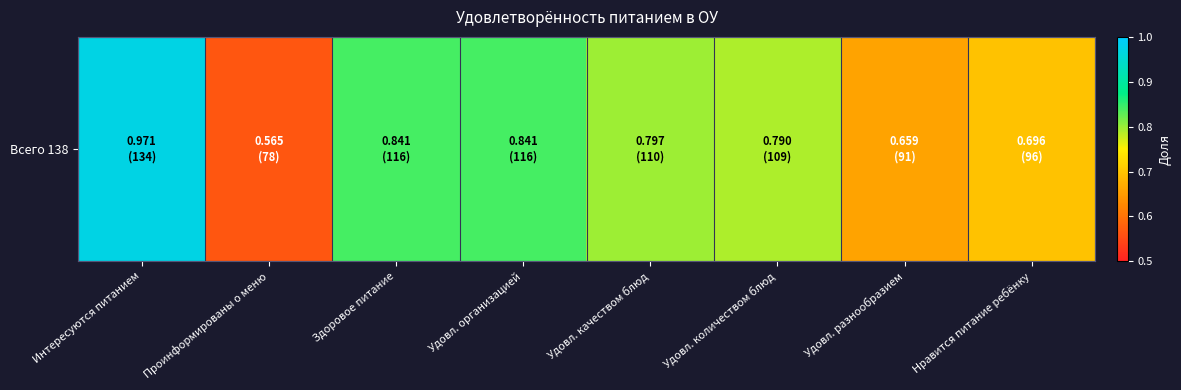

What is the smallest value displayed?

0.6